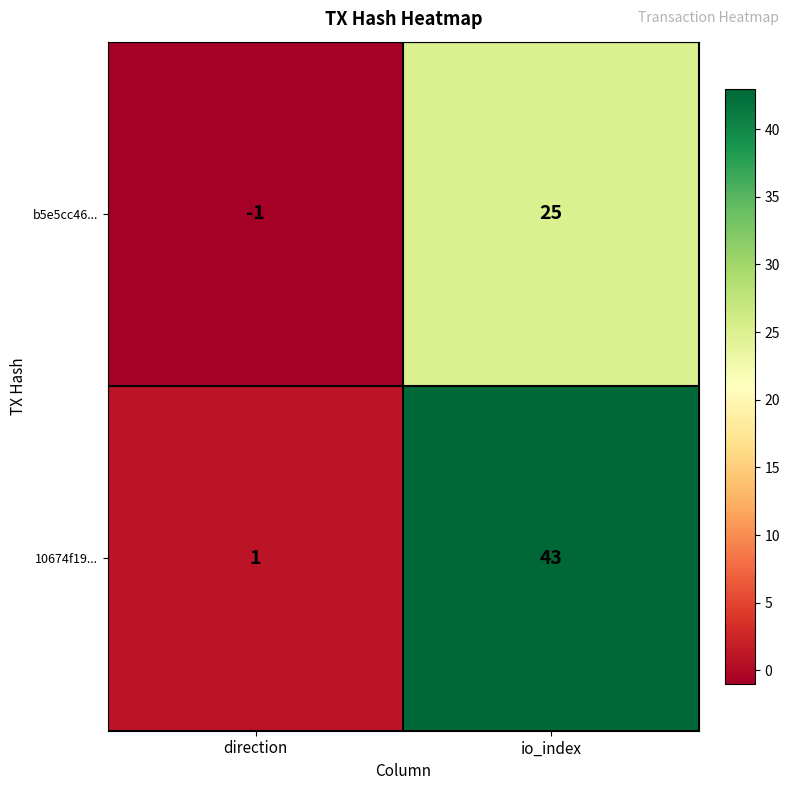

Reading left to right, extract all data points from this chart.

b5e5cc46...: -1	25
10674f19...: 1	43